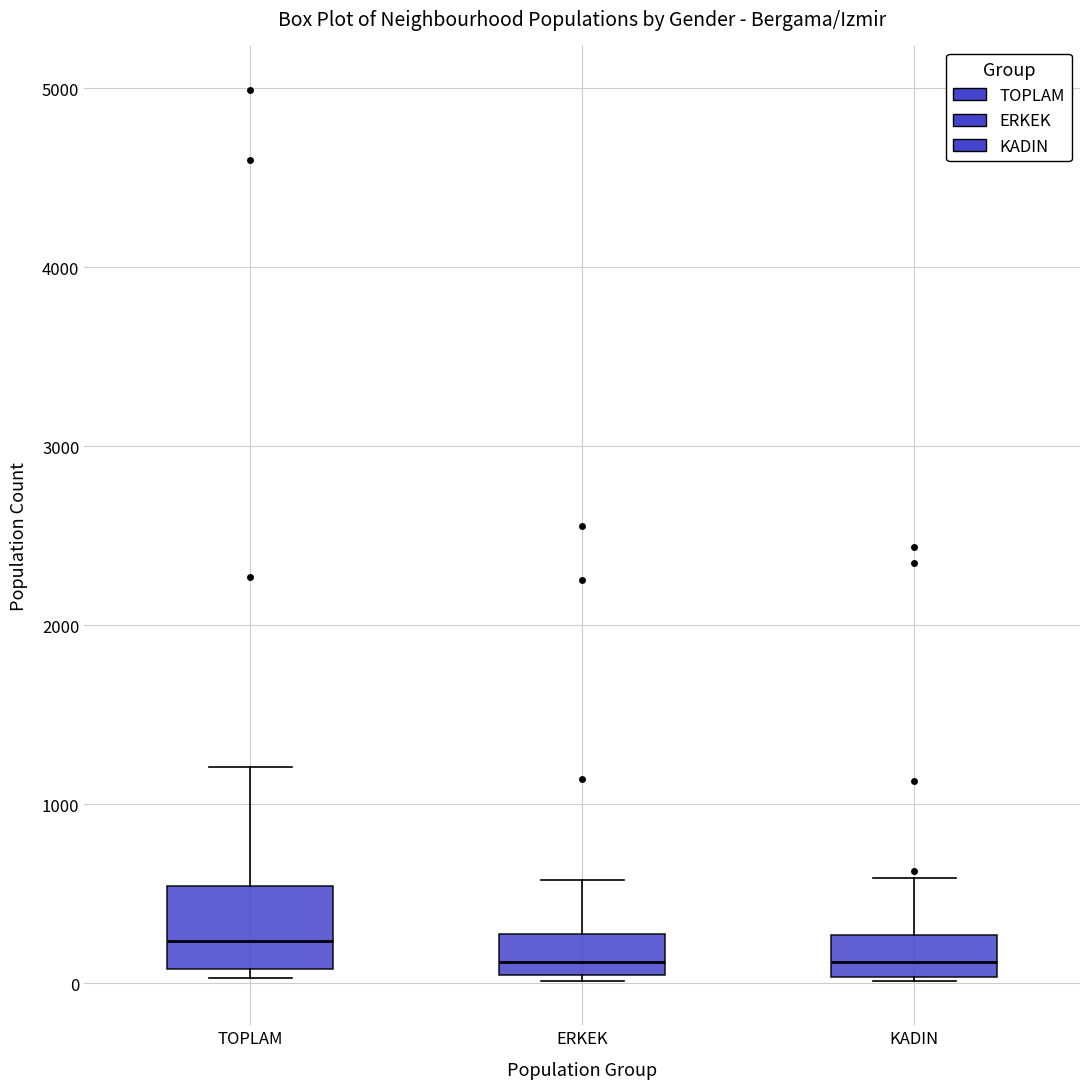

Which box's median line is the highest?

TOPLAM